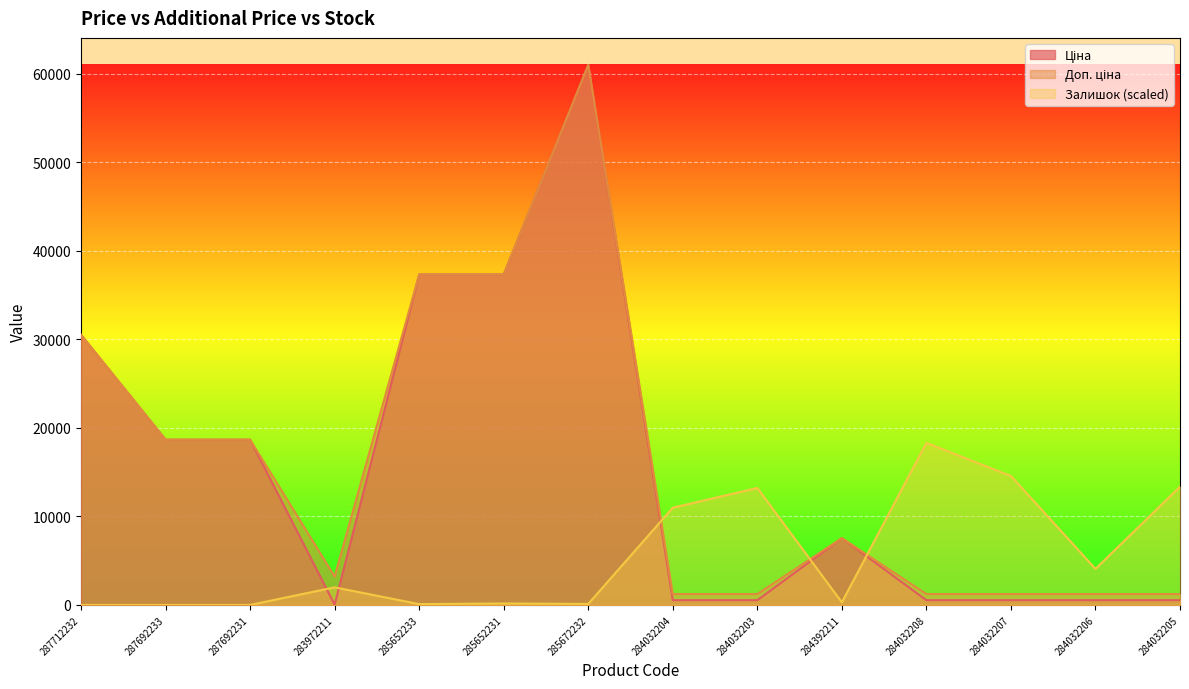

Reading left to right, list all the values displayed in this chart.

Ціна: 30512.3	18671.5	18671.5	32.0	37343.0	37343.0	61024.7	535.4	535.4	7545.9	535.4	535.4	535.4	535.4
Доп. ціна: 30512.3	18671.5	18671.5	3205.0	37343.0	37343.0	61024.7	1227.2	1227.2	7545.9	1227.2	1227.2	1227.2	1227.2
Залишок: 0.0	0.0	0.0	1986.5	90.3	165.5	112.9	10986.0	13213.2	293.5	18307.4	14567.7	4070.8	13356.2